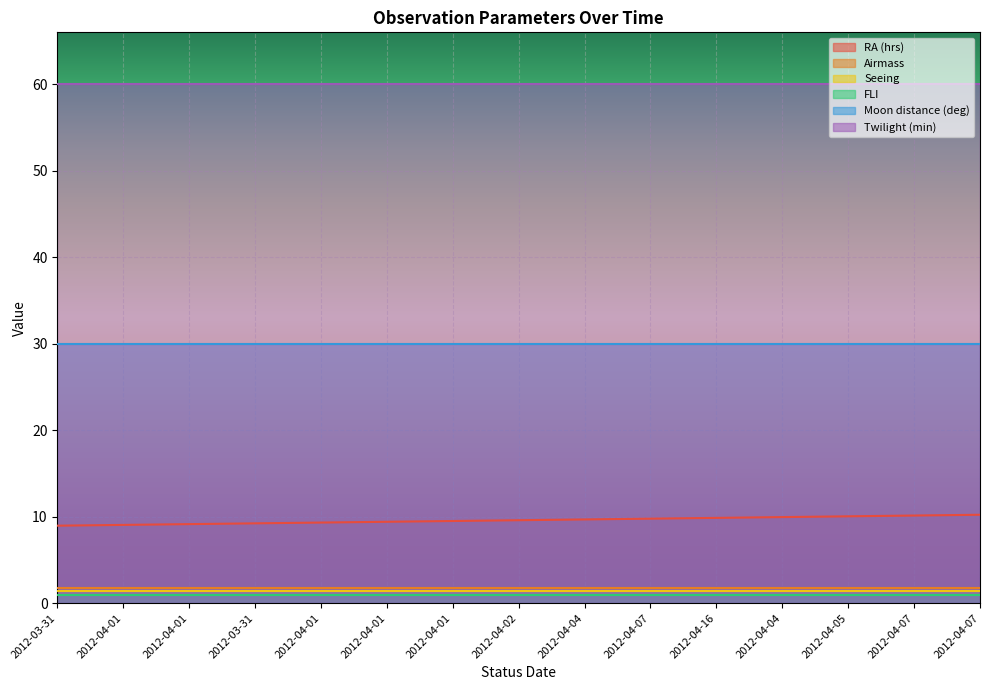

At which category is the sum across all series the highest?

2012-04-07